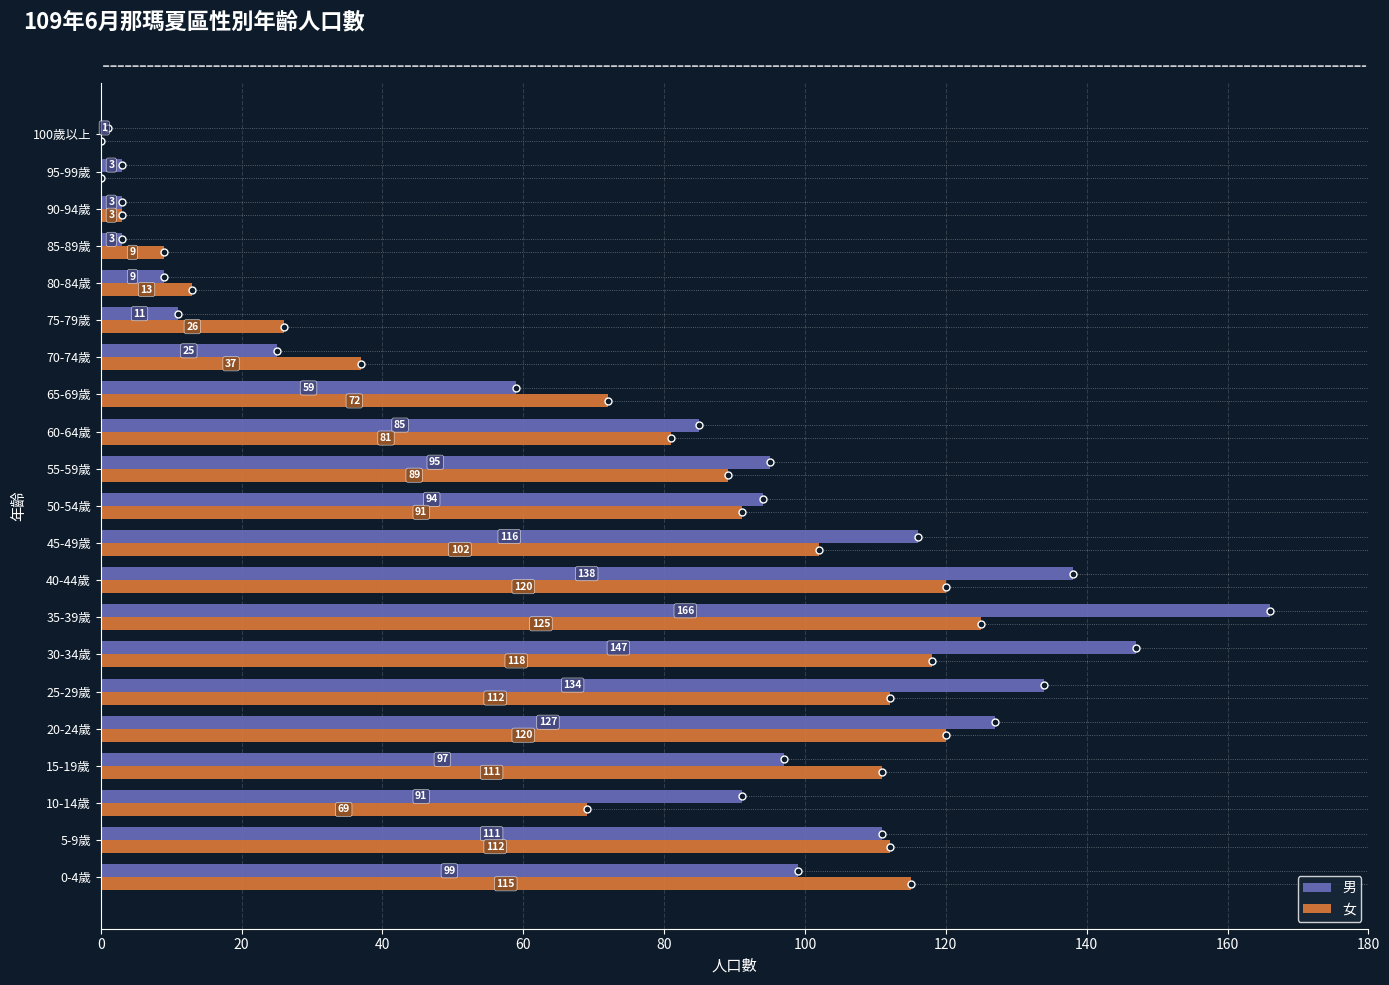

Is it true that 女 equals 89 at 55-59歲?

True